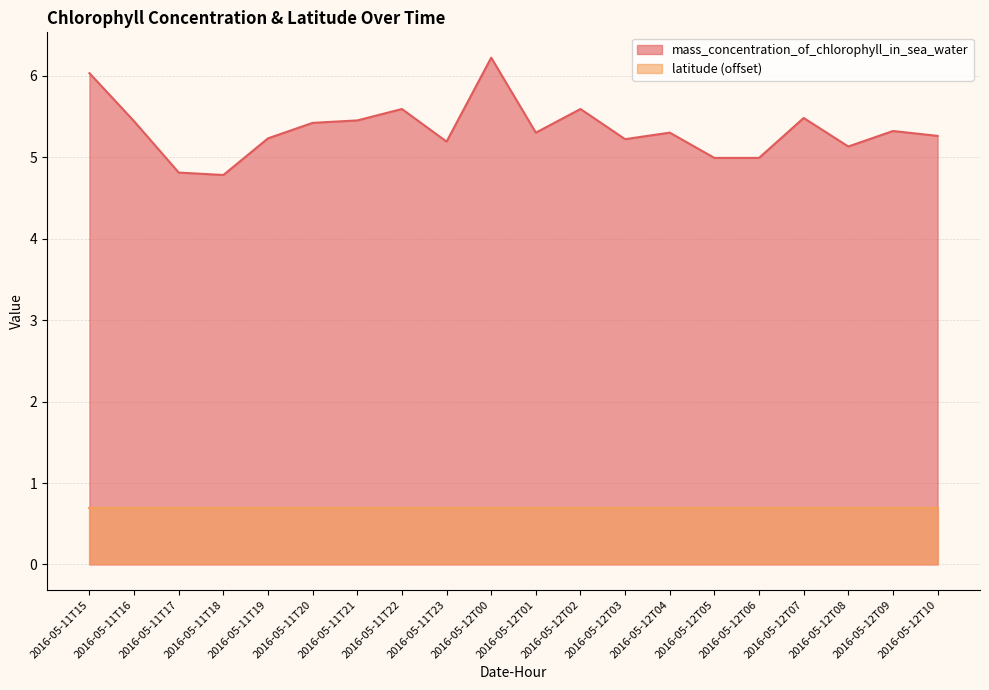

Where is the first local maximum?

2016-05-11T22